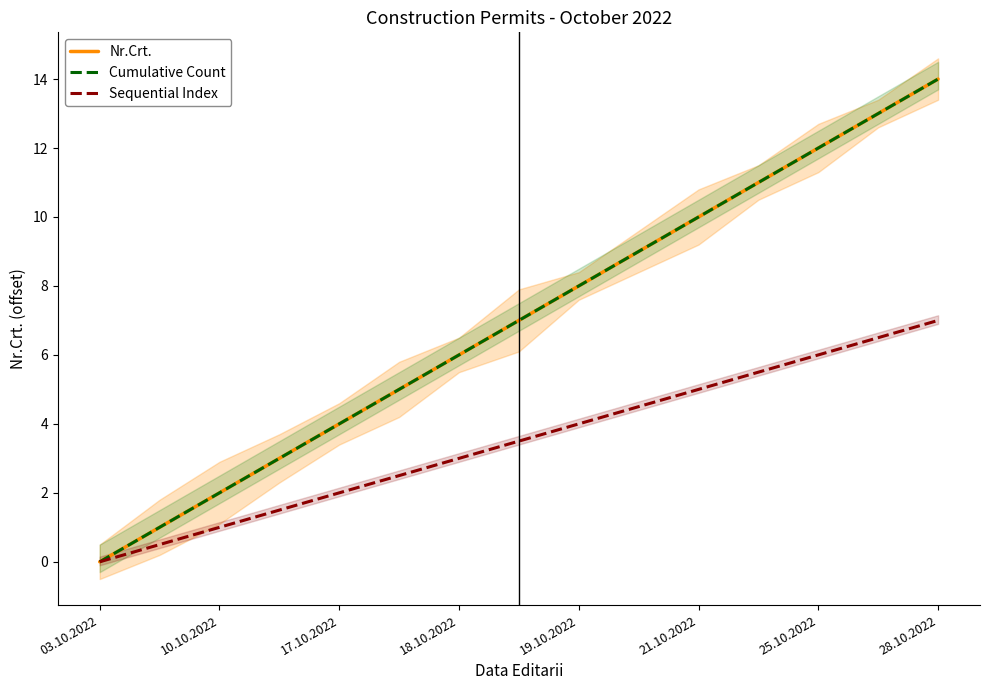

What is the sum of the Sequential Index values at 13 and 10?

11.5